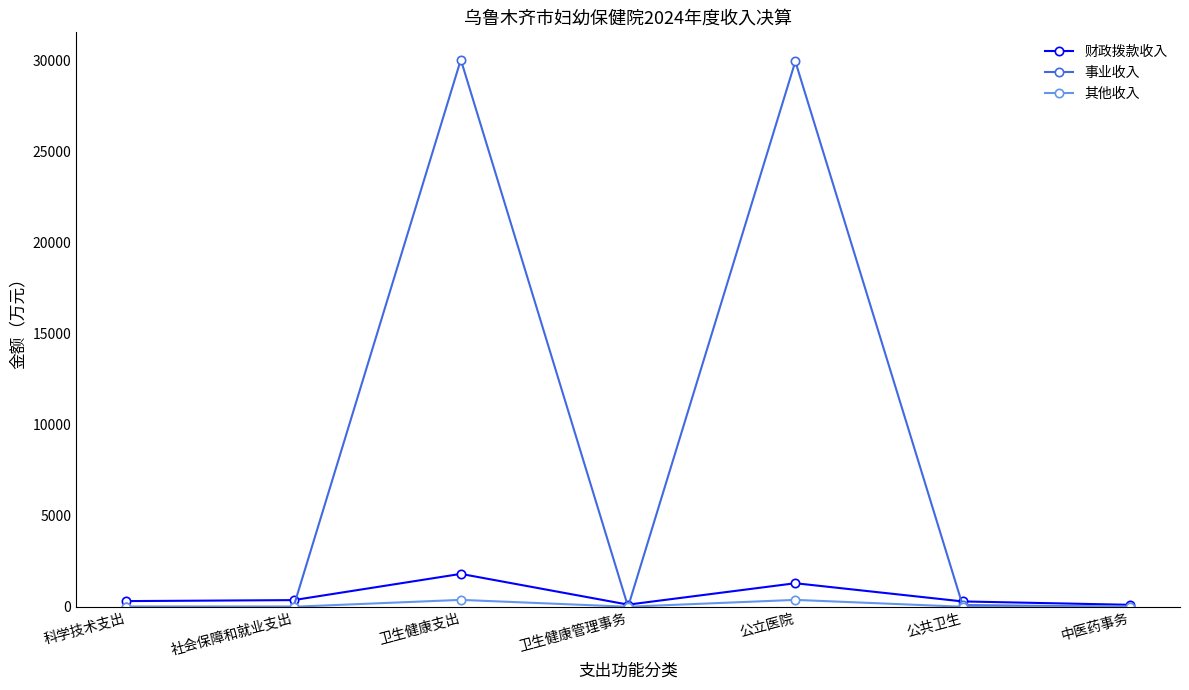

Which series has the largest range (max minus min)?

事业收入